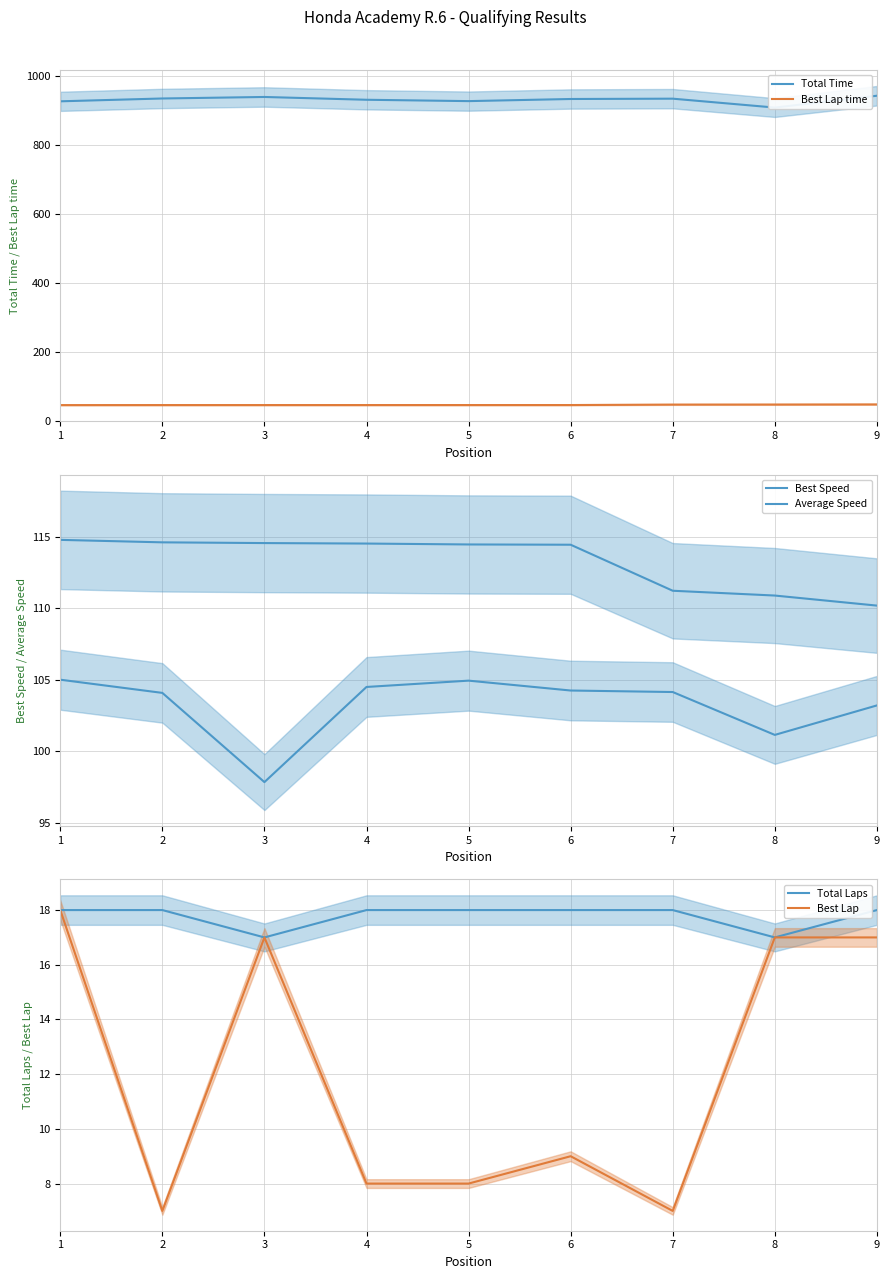

Does the chart display data point markers on the line(s)?

No